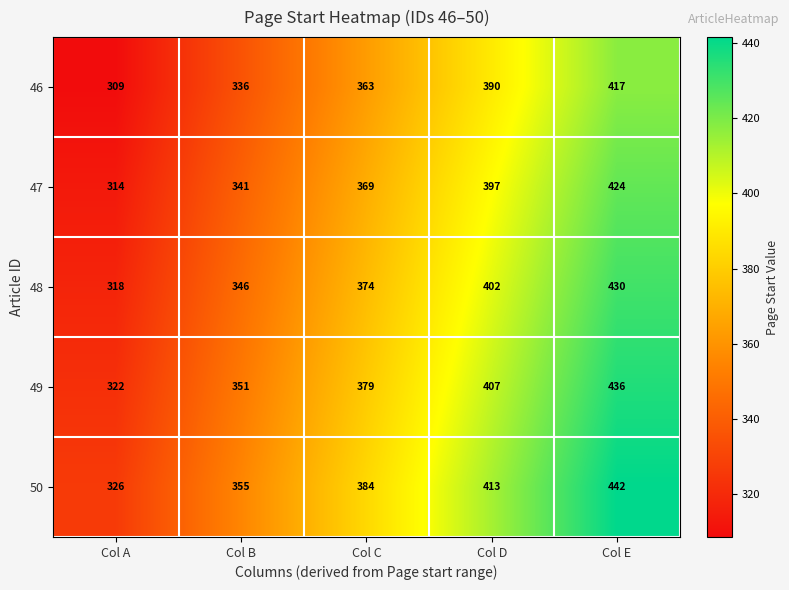

What is the smallest value displayed?

309